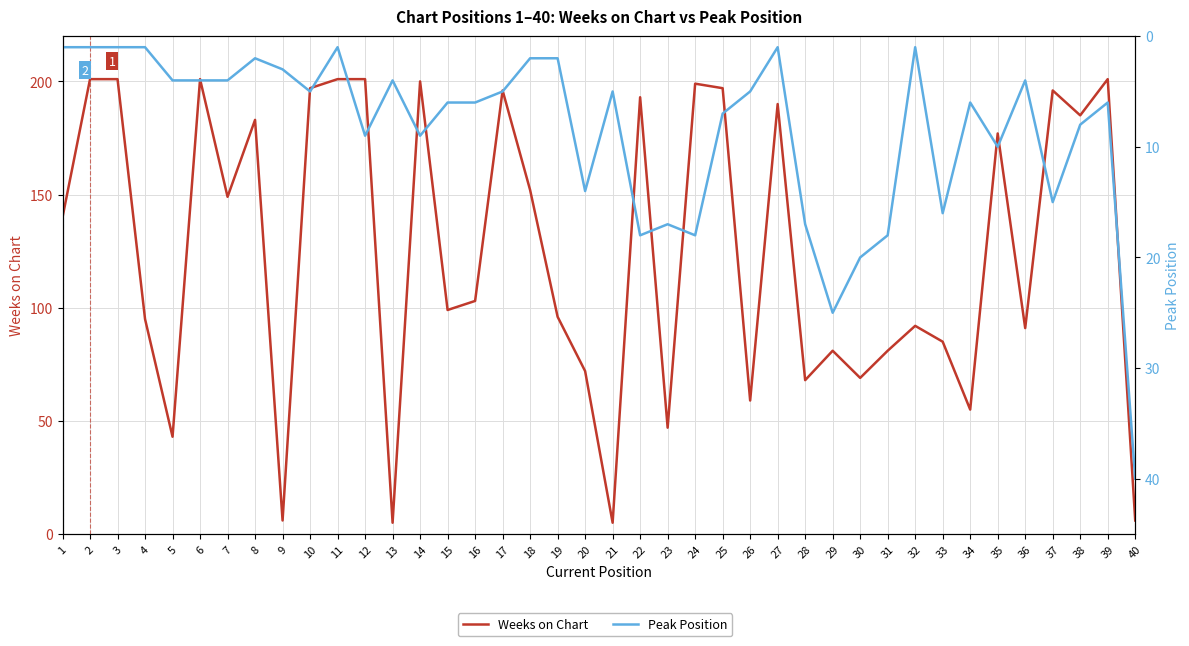

List the series in order of their peak value, highest first.

Weeks on Chart, Peak Position